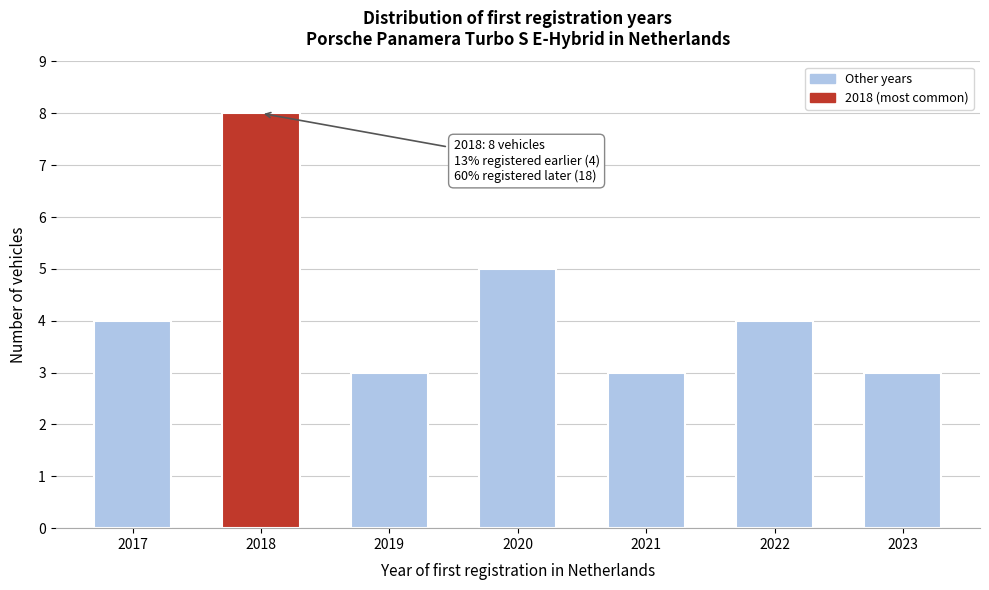

Reading left to right, transcribe all the data shown in this chart.

4	8	3	5	3	4	3